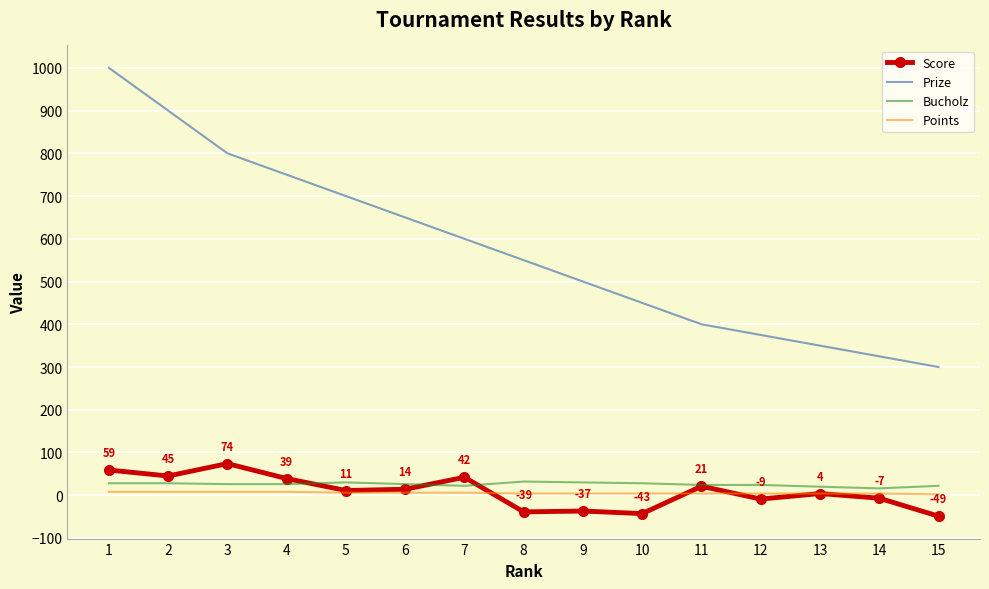

How many values in the Prize series are below 550?

7